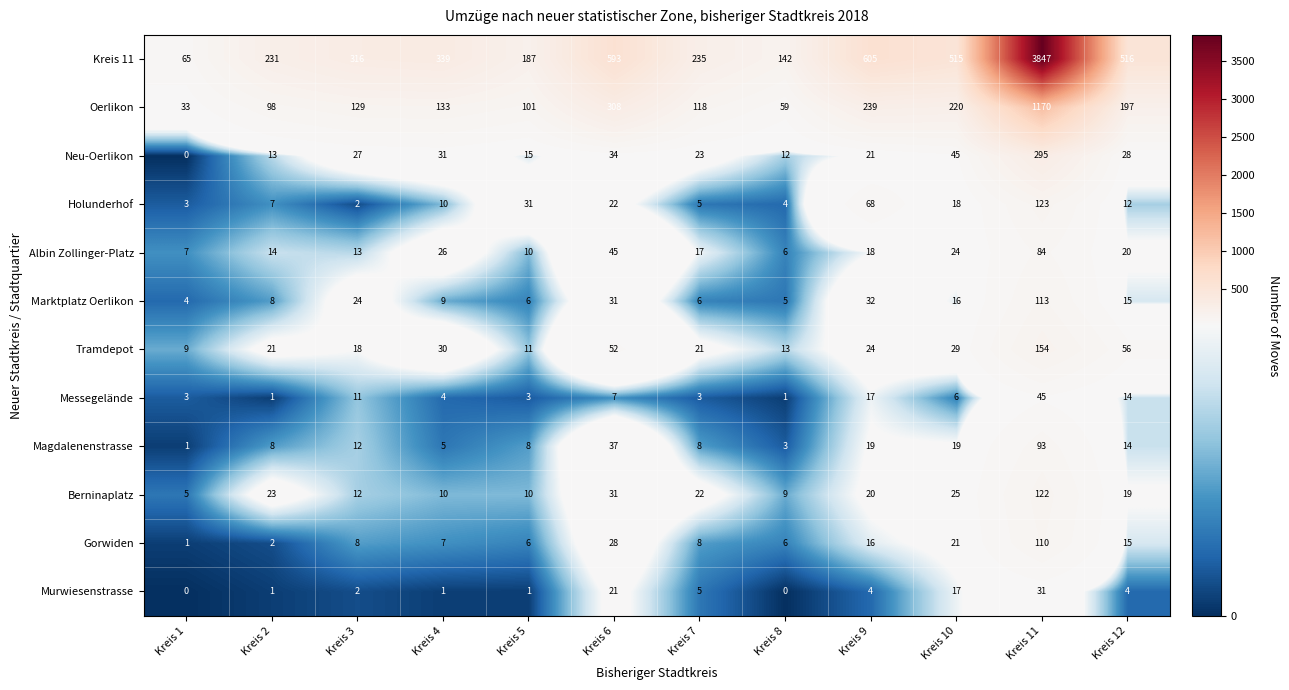

Which series changed the most between Kreis 3 and Kreis 7?

Kreis 11